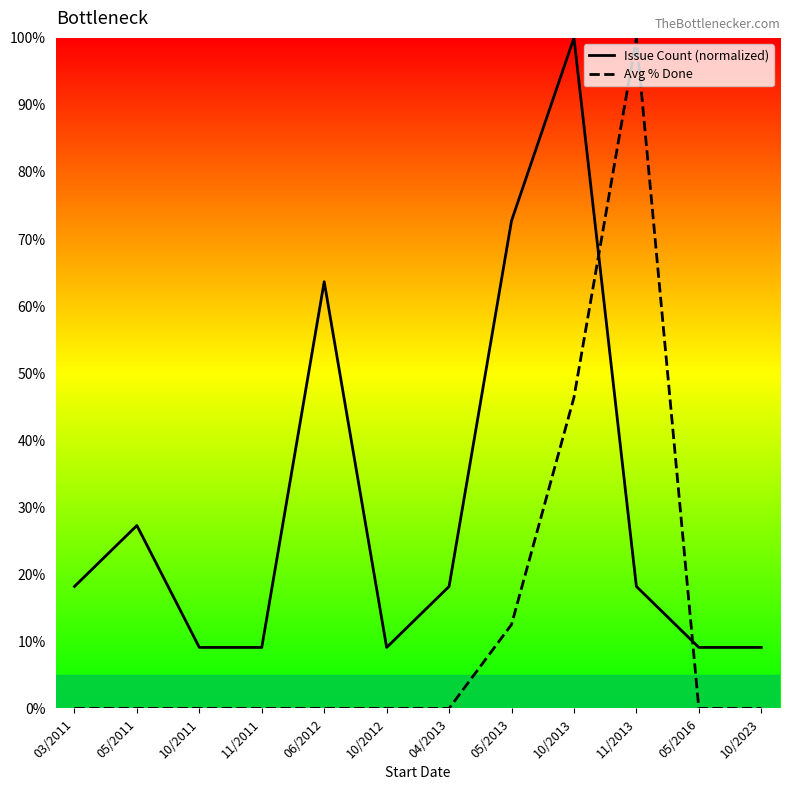

What is the value of the Issue Count (normalized) point at the 10th from the left?

18.2